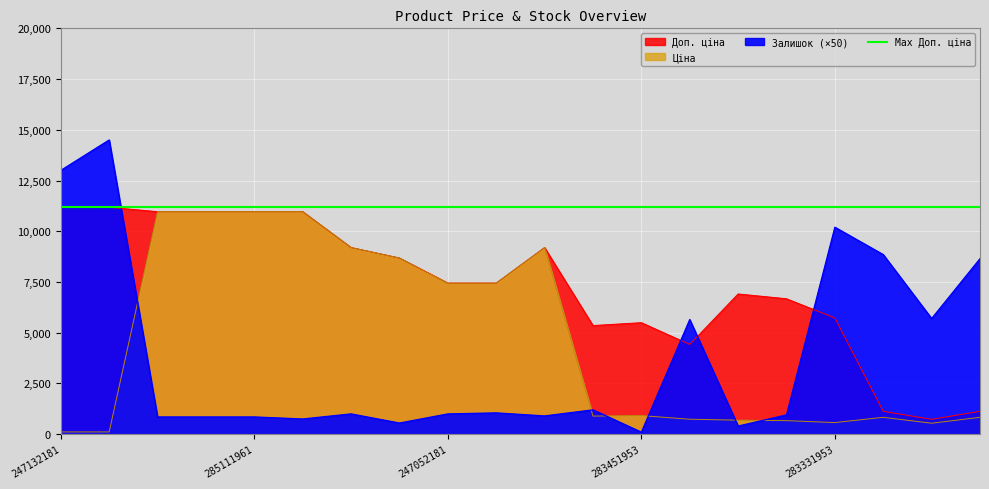

Rank the series at 283361953 from lowest to highest value.

Ціна, Залишок, Доп. ціна